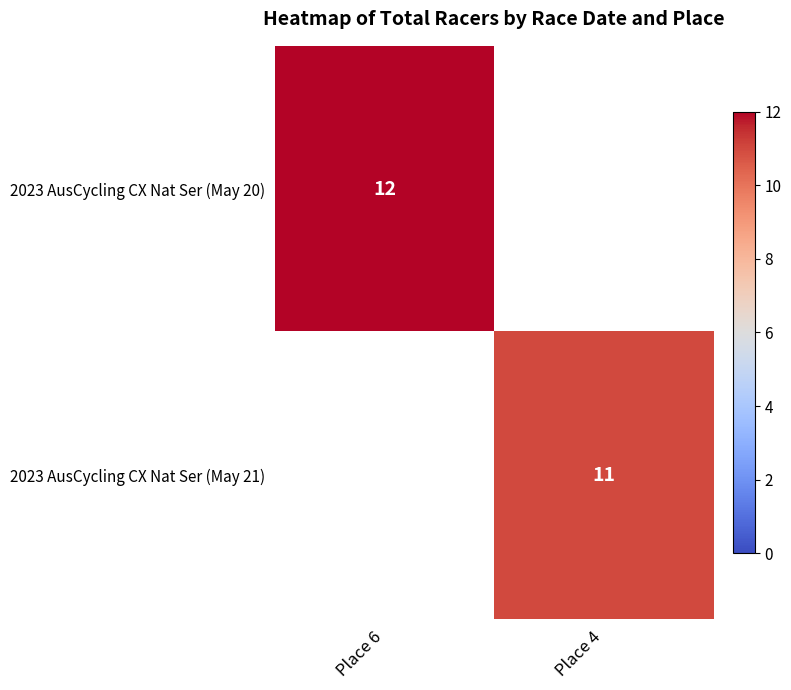

True or false: 2023 AusCycling CX Nat Ser (May 20) has a value of 4 at Place 6.

False